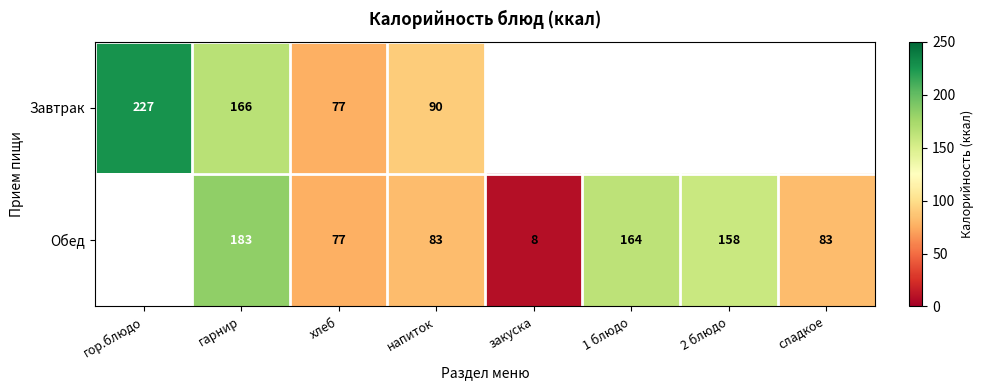

What is the total value across all series at гарнир?

349